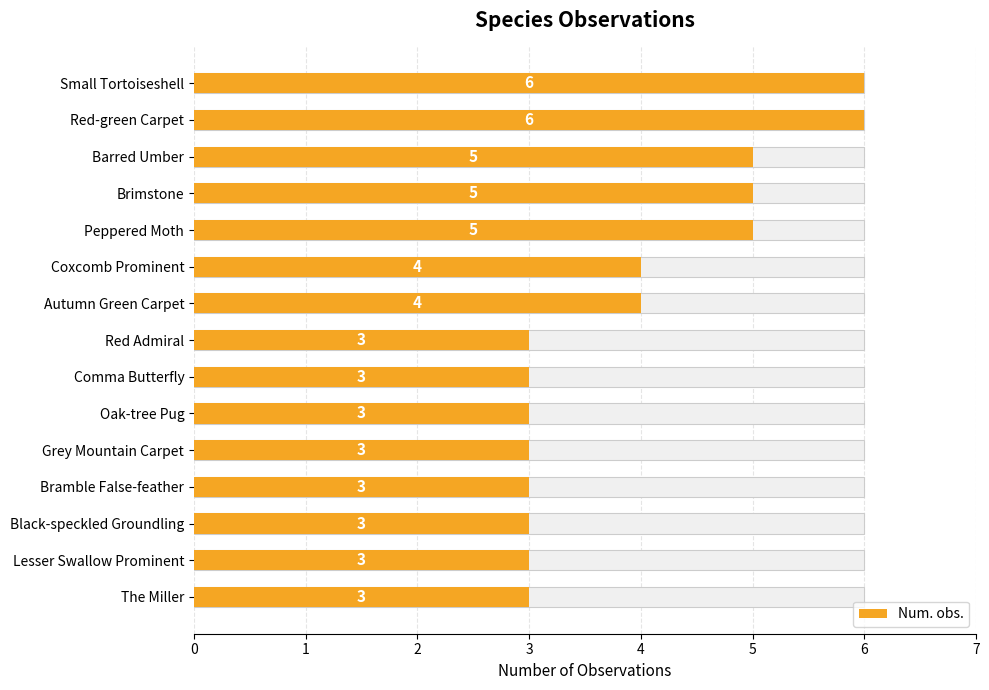

Rank the categories by value from lowest to highest.

Red Admiral, Comma Butterfly, Oak-tree Pug, Grey Mountain Carpet, Bramble False-feather, Black-speckled Groundling, Lesser Swallow Prominent, The Miller, Coxcomb Prominent, Autumn Green Carpet, Barred Umber, Brimstone, Peppered Moth, Small Tortoiseshell, Red-green Carpet